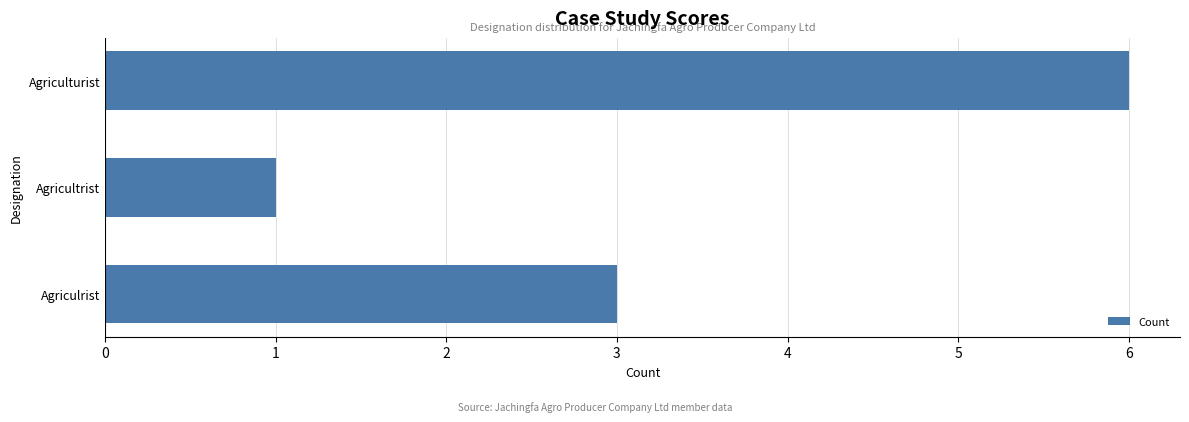

How many bars are there in total?

3